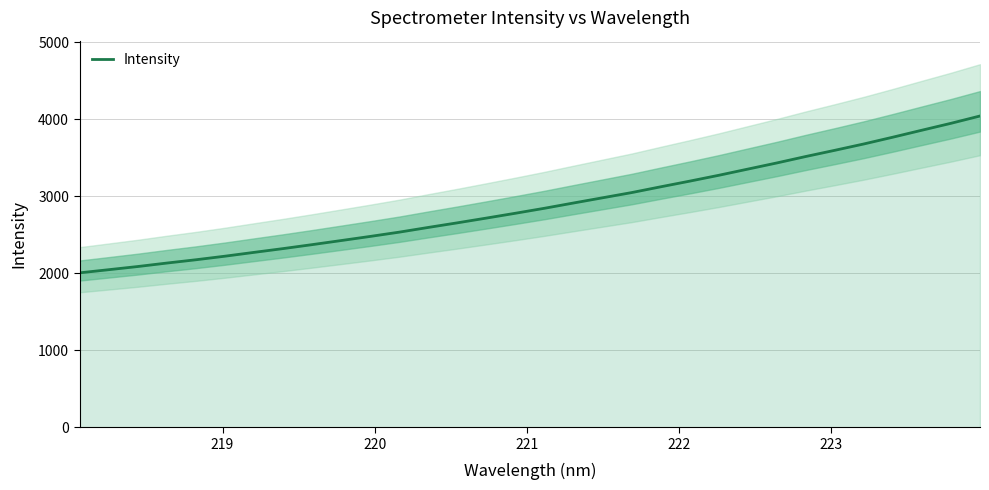

What is the maximum value for Intensity?

4040.4